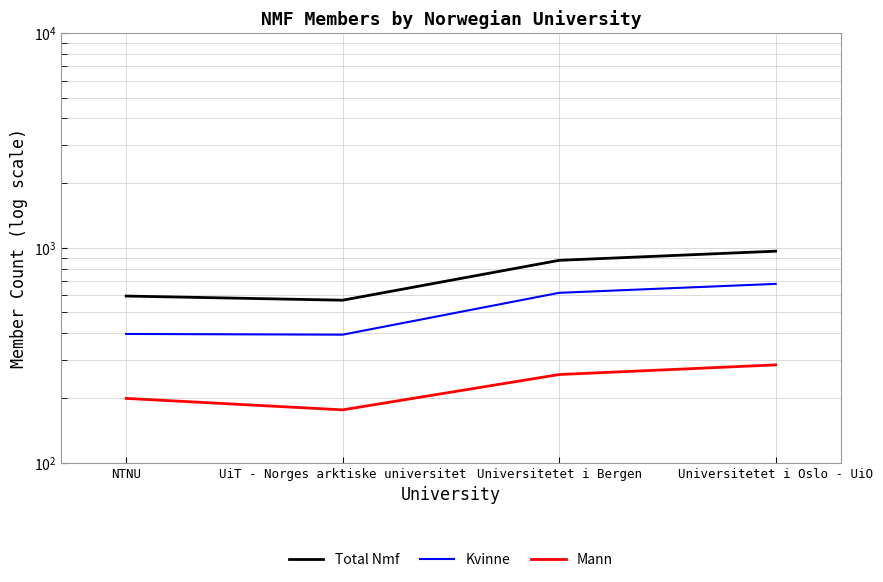

What is the difference between the Mann values at Universitetet i Oslo - UiO and NTNU?

86